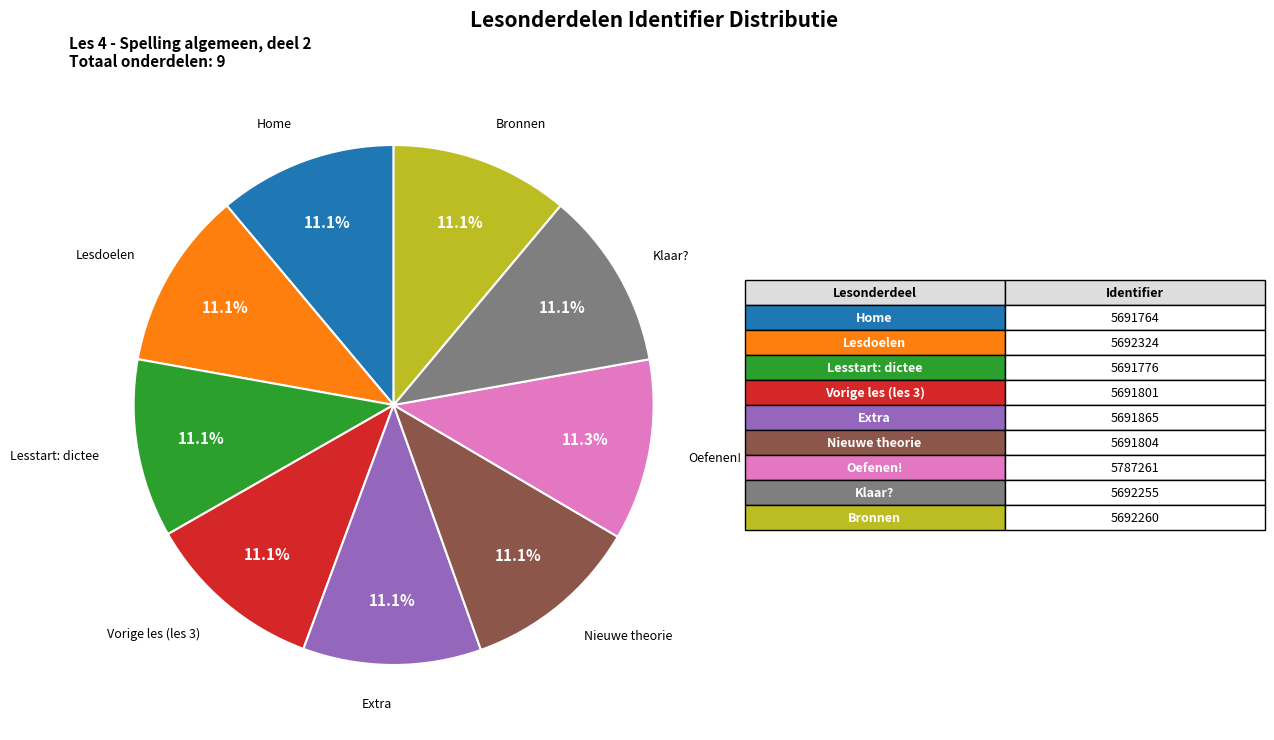

Does any single category account for the majority?

No